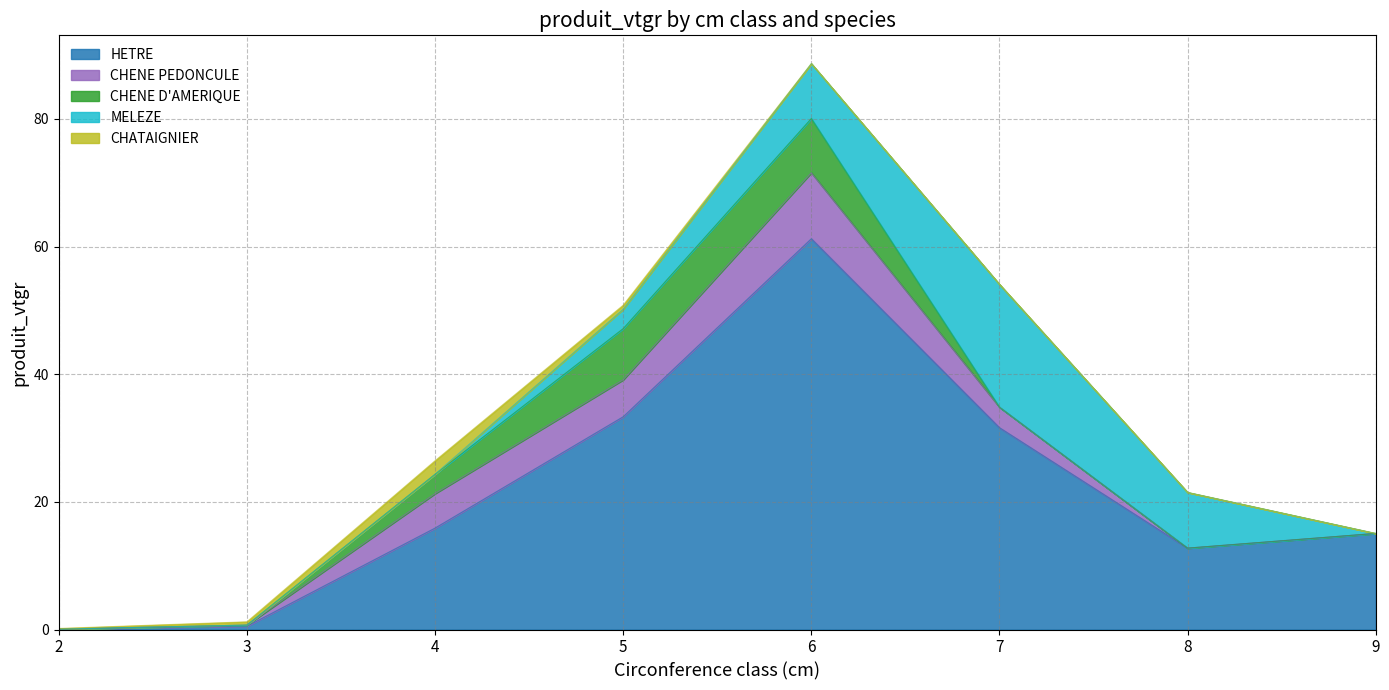

Reading left to right, list all the values displayed in this chart.

HETRE: 0.1	0.5	15.9	33.3	61.2	31.6	12.7	15.0
CHENE PEDONCULE: 0.0	0.2	5.4	5.8	10.3	3.2	0.0	0.0
CHENE D'AMERIQUE: 0.0	0.0	3.0	8.0	8.5	0.0	0.0	0.0
MELEZE: 0.0	0.0	0.0	3.0	8.6	19.2	8.7	0.0
CHATAIGNIER: 0.1	0.5	2.1	0.6	0.0	0.0	0.0	0.0